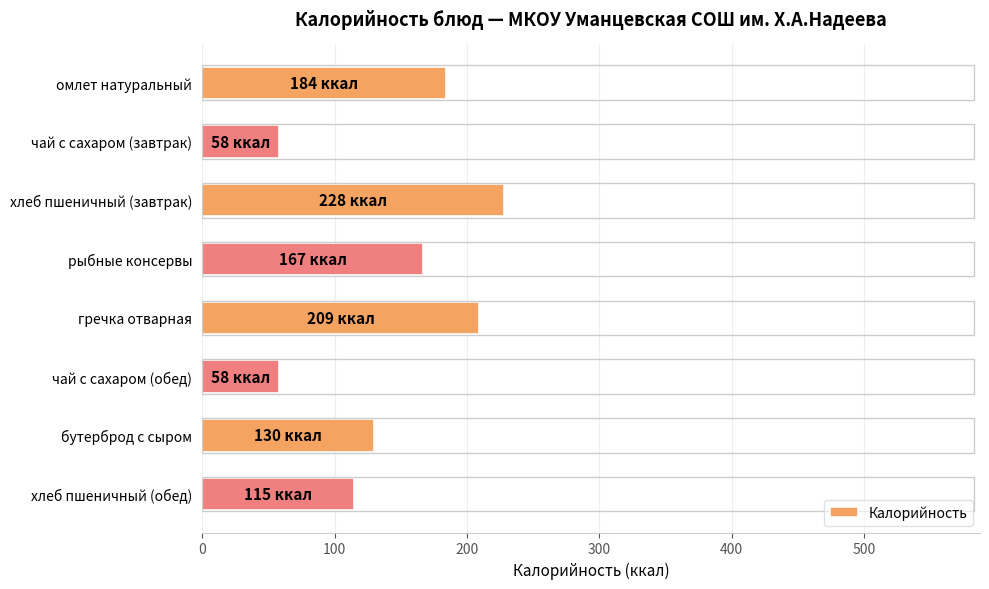

What is the approximate value at чай с сахаром (завтрак)?

58